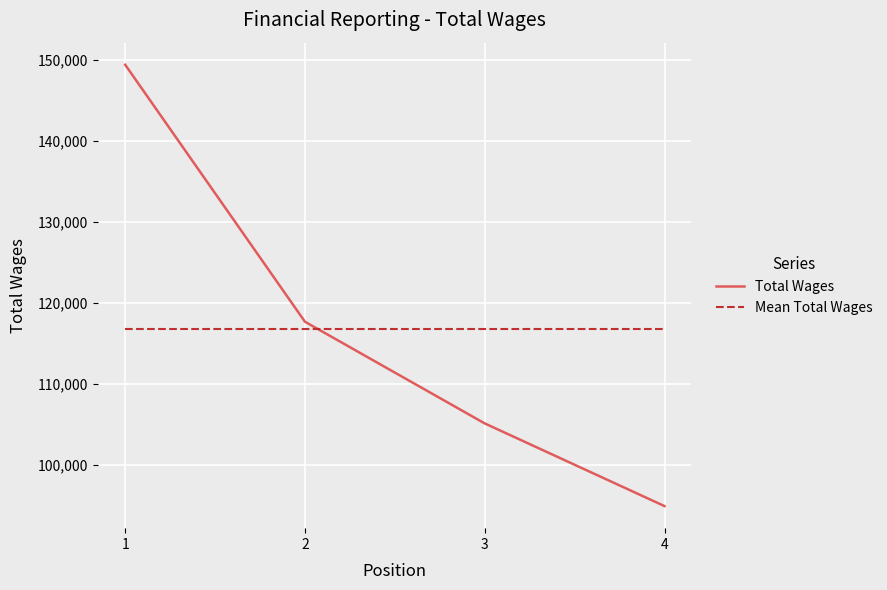

How many data points does each series have?

4